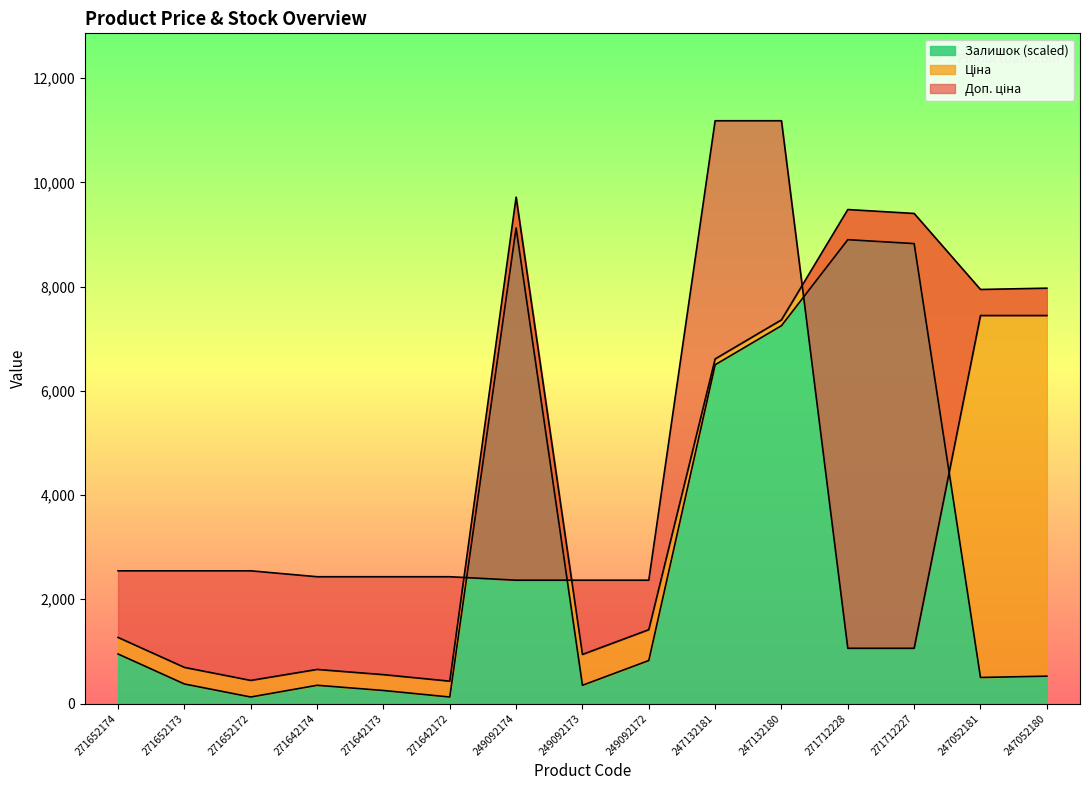

True or false: Доп. ціна has more than 2 points higher than both neighbors.

False